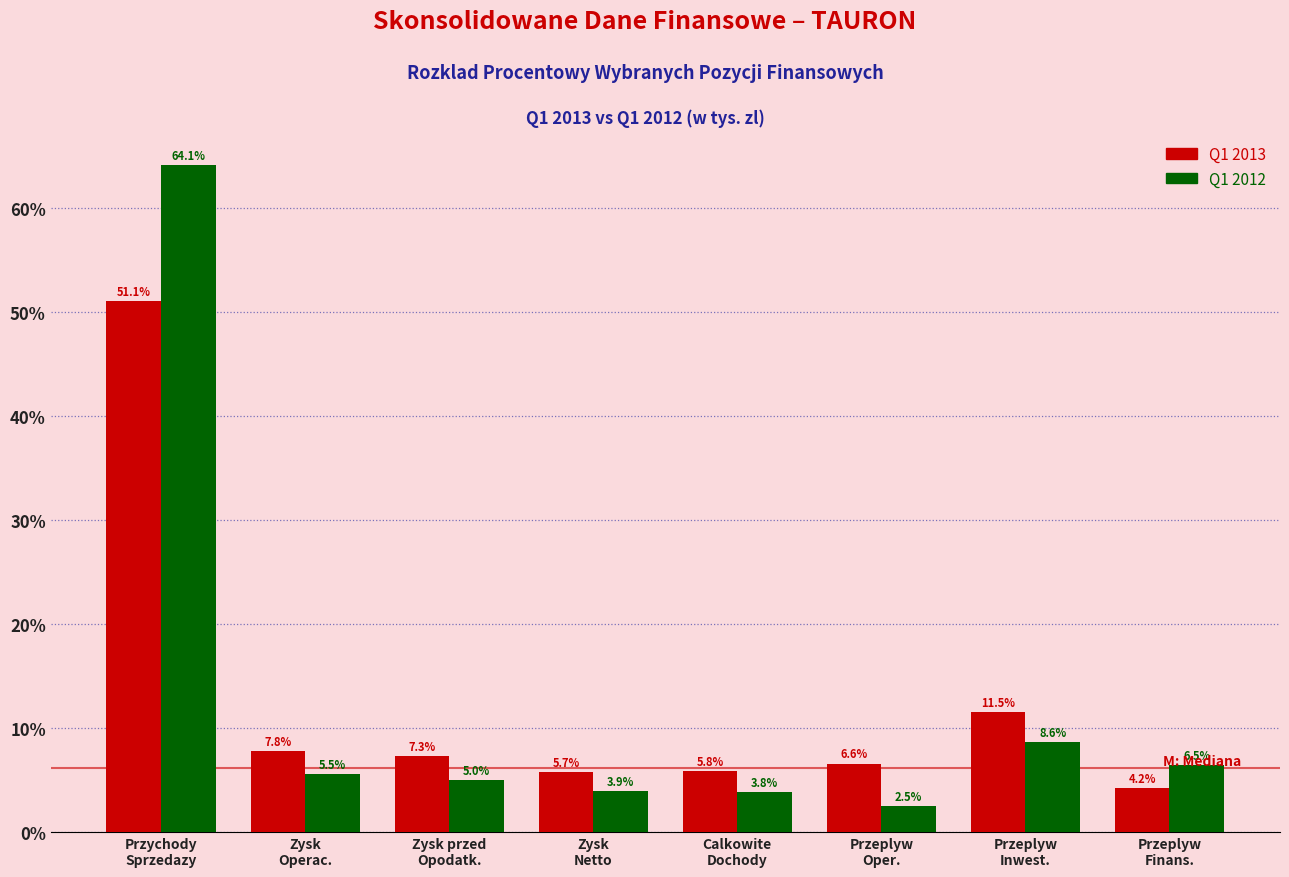

What is the maximum value shown in the chart?

64.1